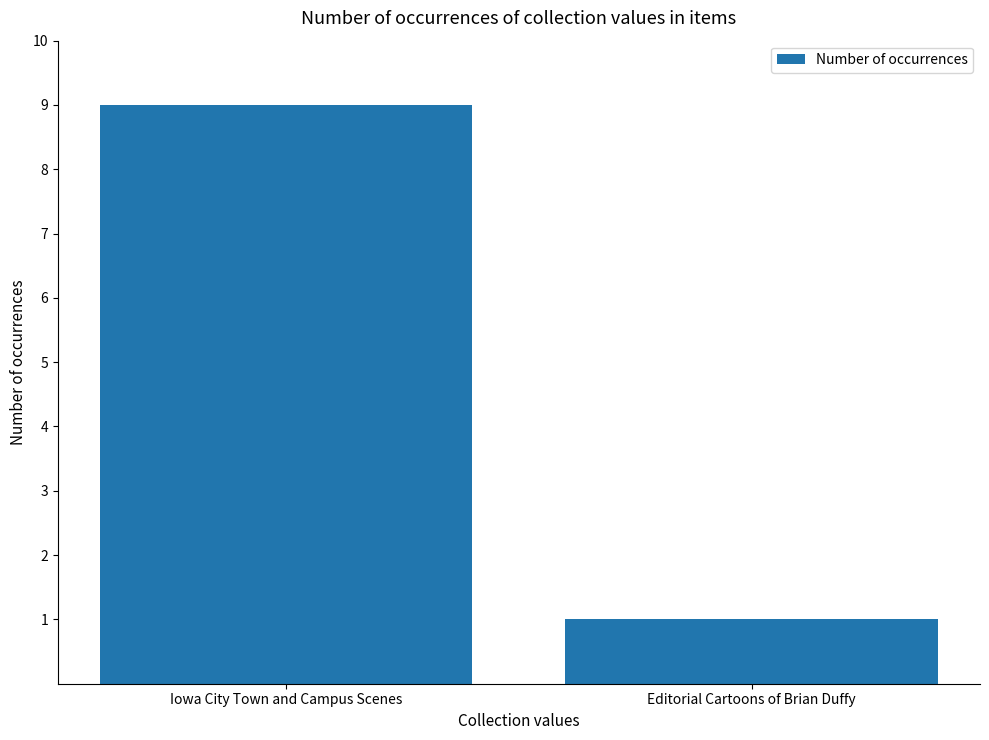

What is the approximate value at Iowa City Town and Campus Scenes?

9